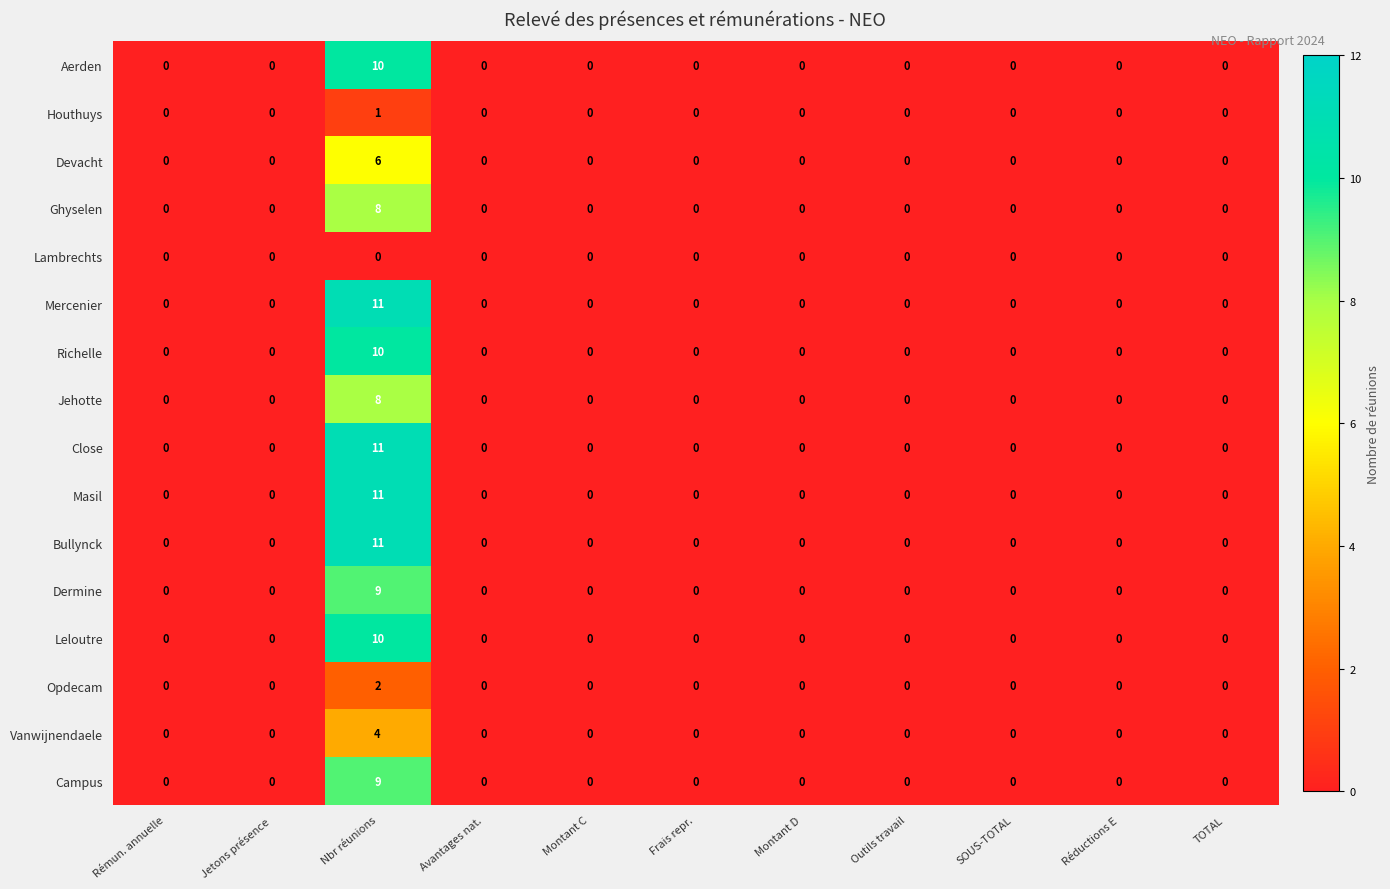

At which category is the sum across all series the highest?

Nbr réunions